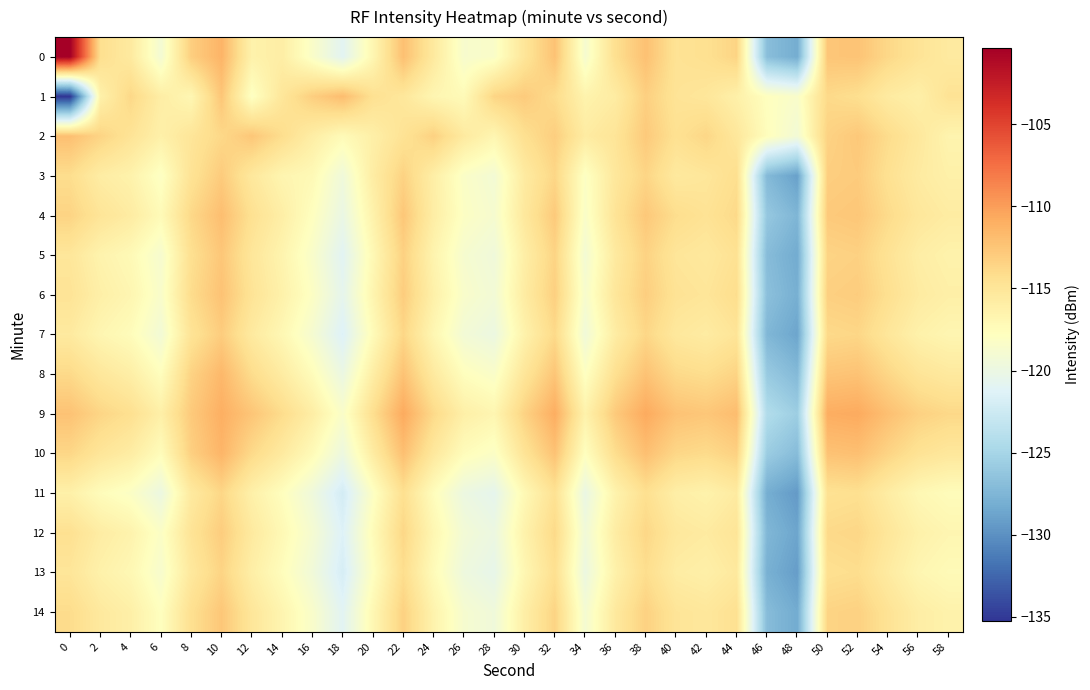

List the series in order of their peak value, lowest first.

11, 13, 7, 12, 3, 5, 14, 6, 2, 4, 1, 8, 10, 9, 0